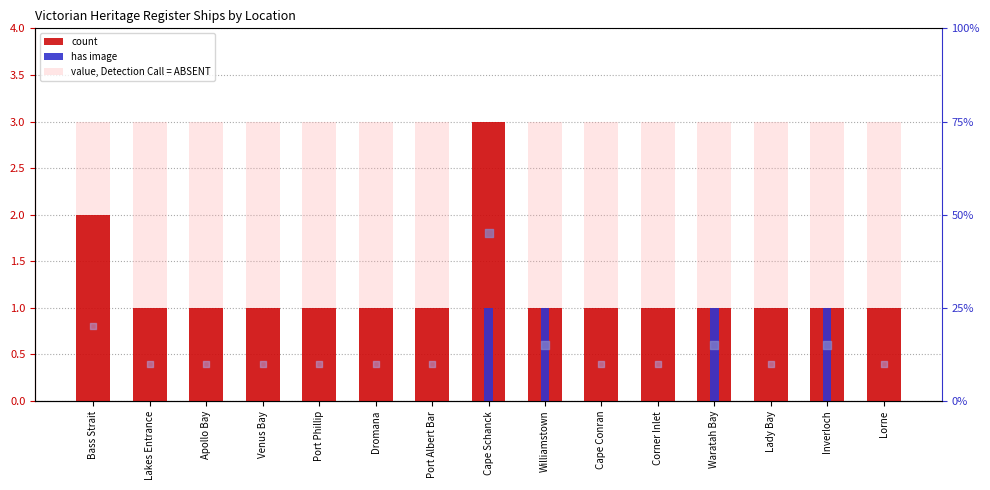

At how many categories does at least one series exceed 0?

15